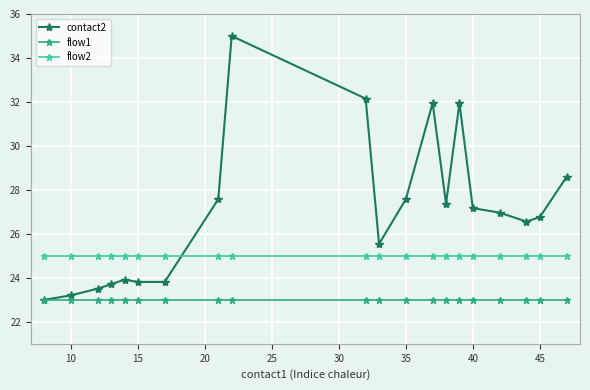

Which series has the largest range (max minus min)?

contact2